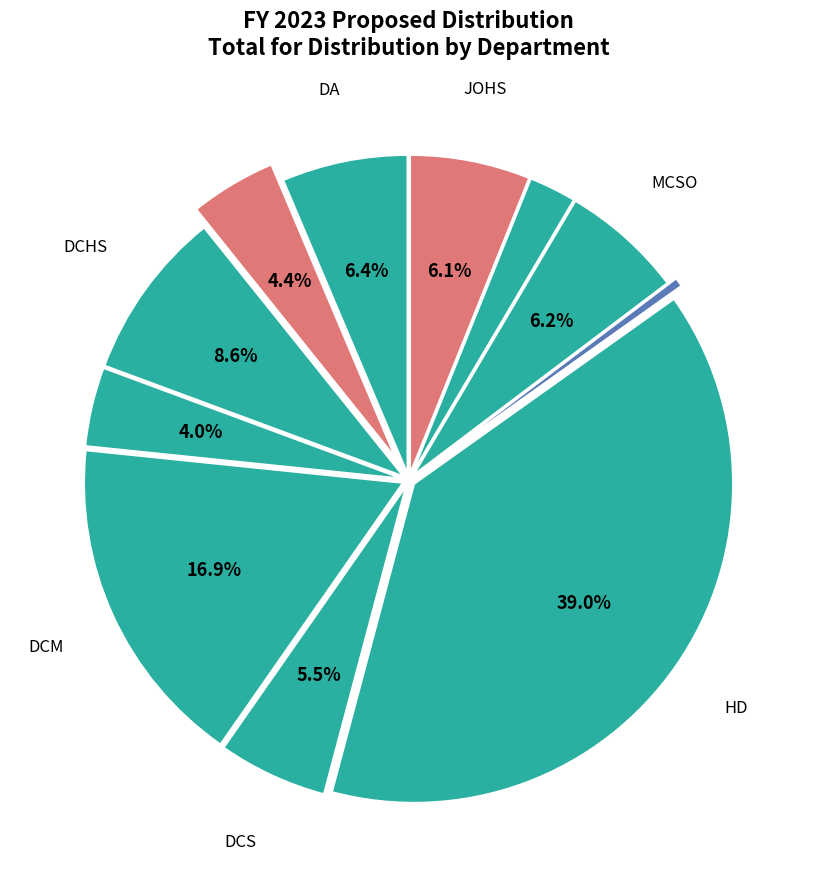

How many segments does this pie chart have?

11